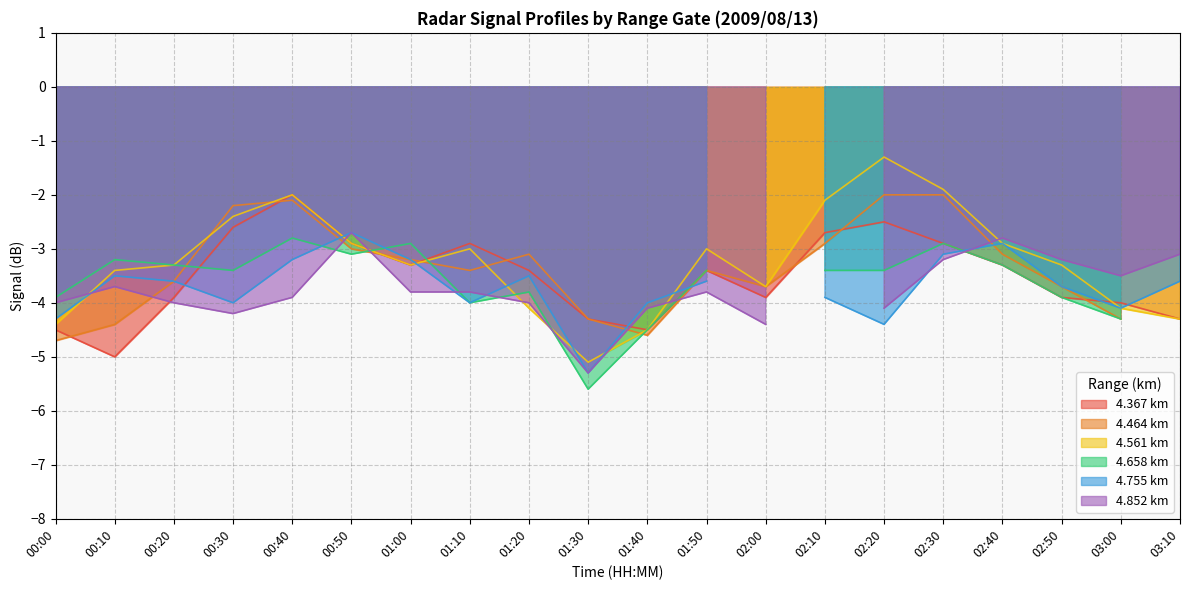

True or false: 4.561 km has a value of -2.9 at 02:30.

False